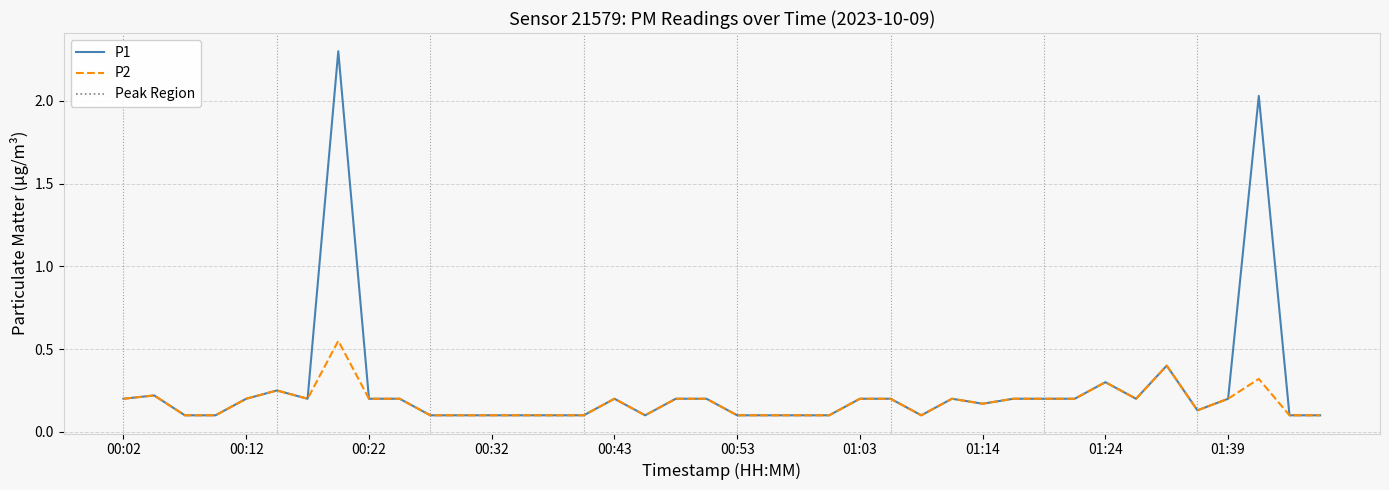

What is the difference between the maximum and second lowest values in the P1 series?

2.2